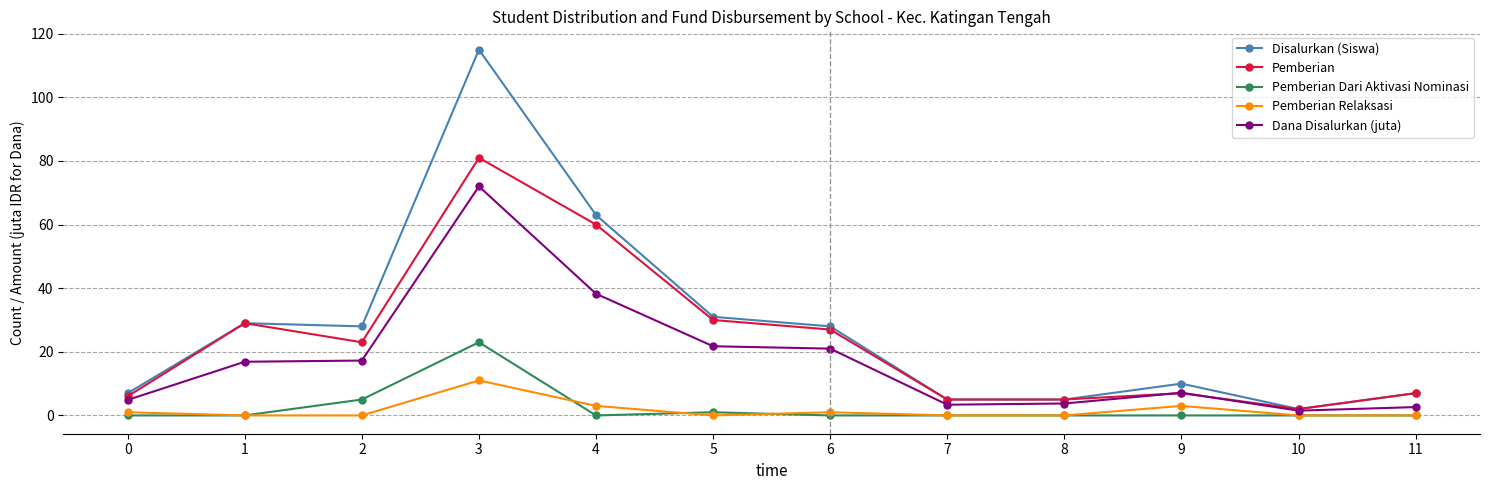

Which series has the largest range (max minus min)?

Disalurkan (Siswa)